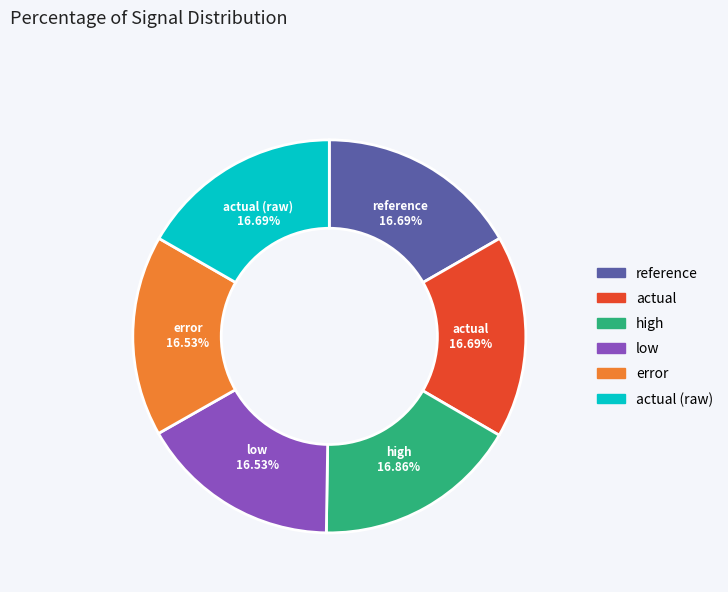

What percentage is the high slice, to the nearest percent?

17%